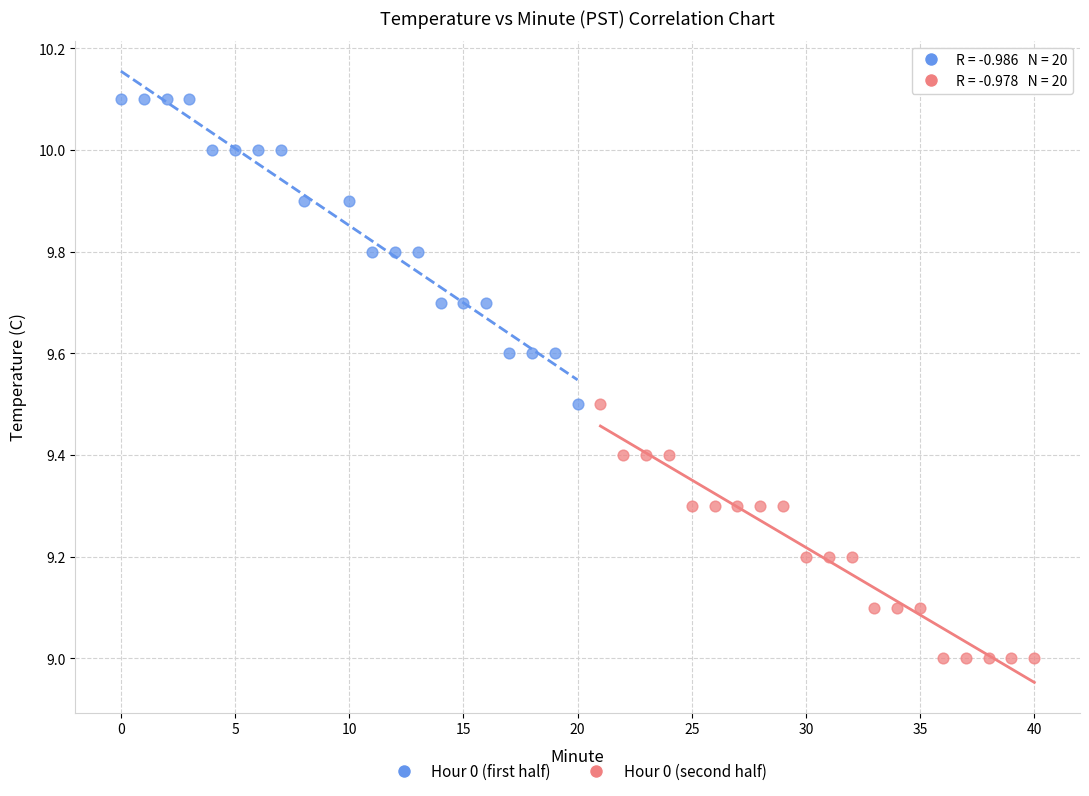

Which series contains the lowest Y value?

Hour 0 (second half)